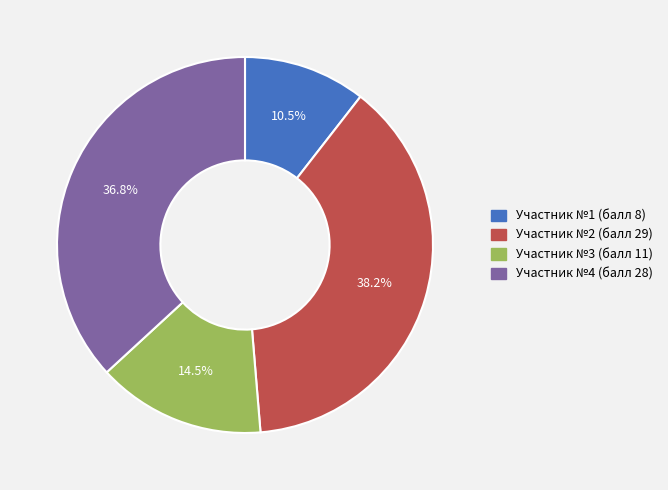

Is there a majority slice in this chart?

No